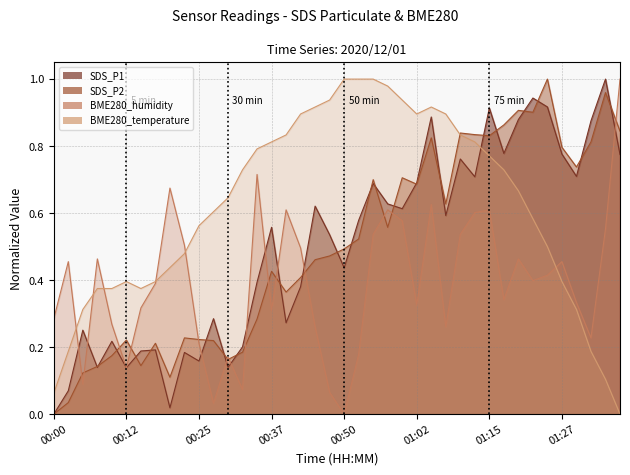

Between which two adjacent categories do BME280_humidity and BME280_temperature first intersect?

00:02 and 00:05